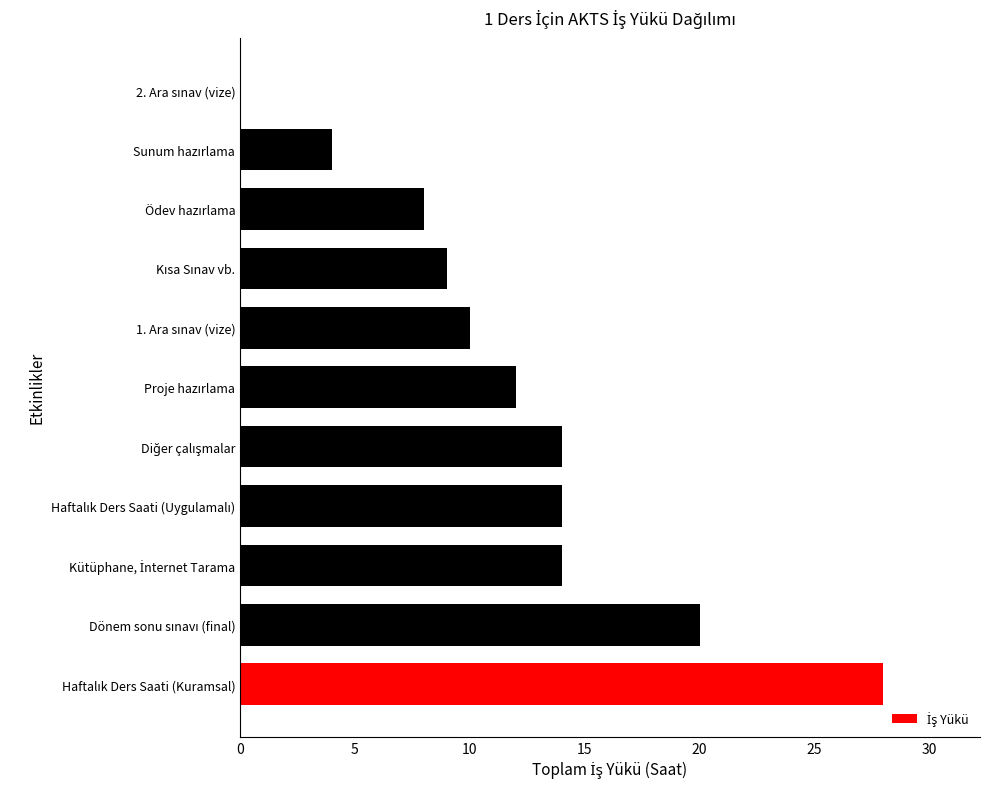

What is the sum of all values?

133